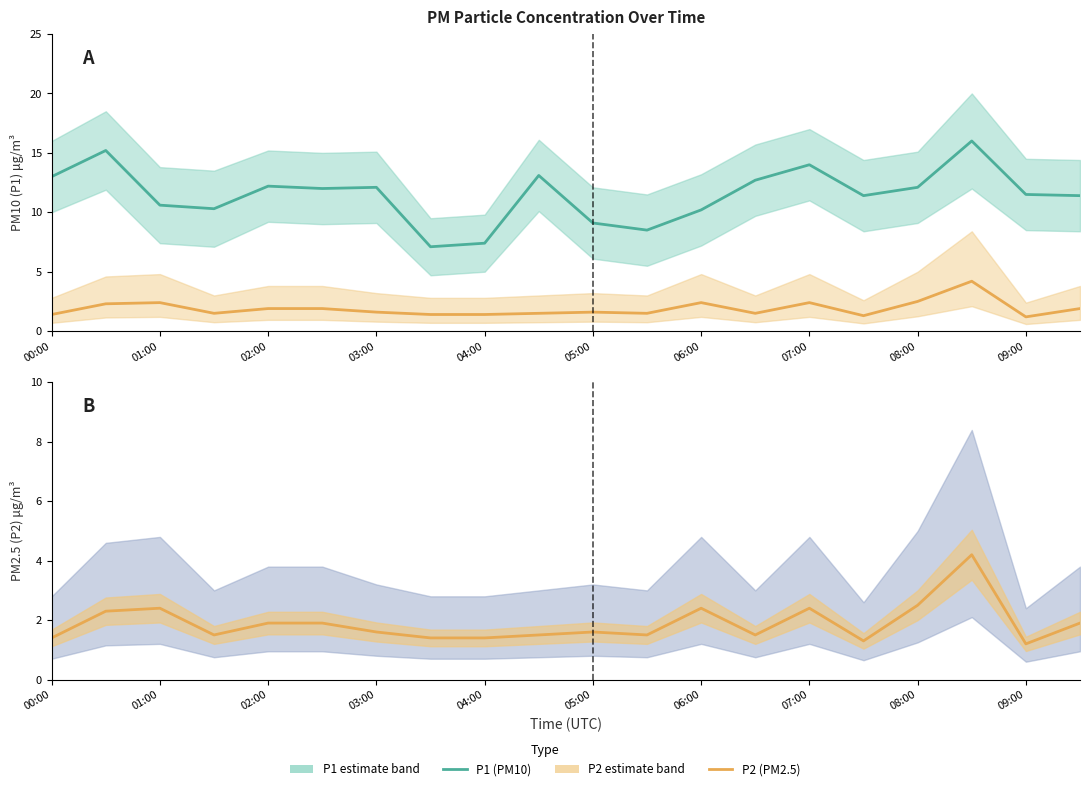

The P2 (PM2.5) series shows 1.5 at 03:00. True or false?

True